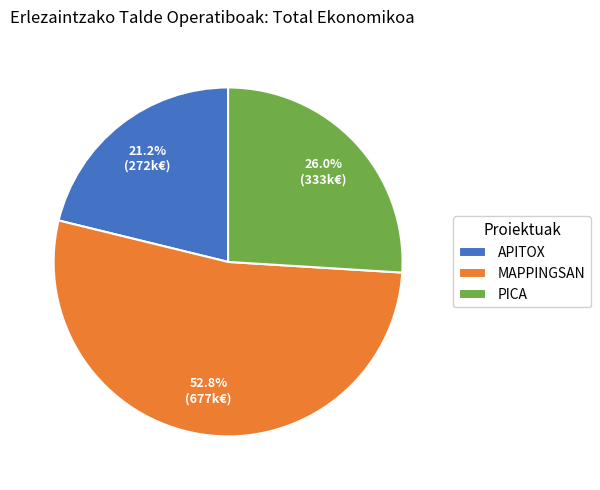

Is it true that PICA is 26% of the pie?

True